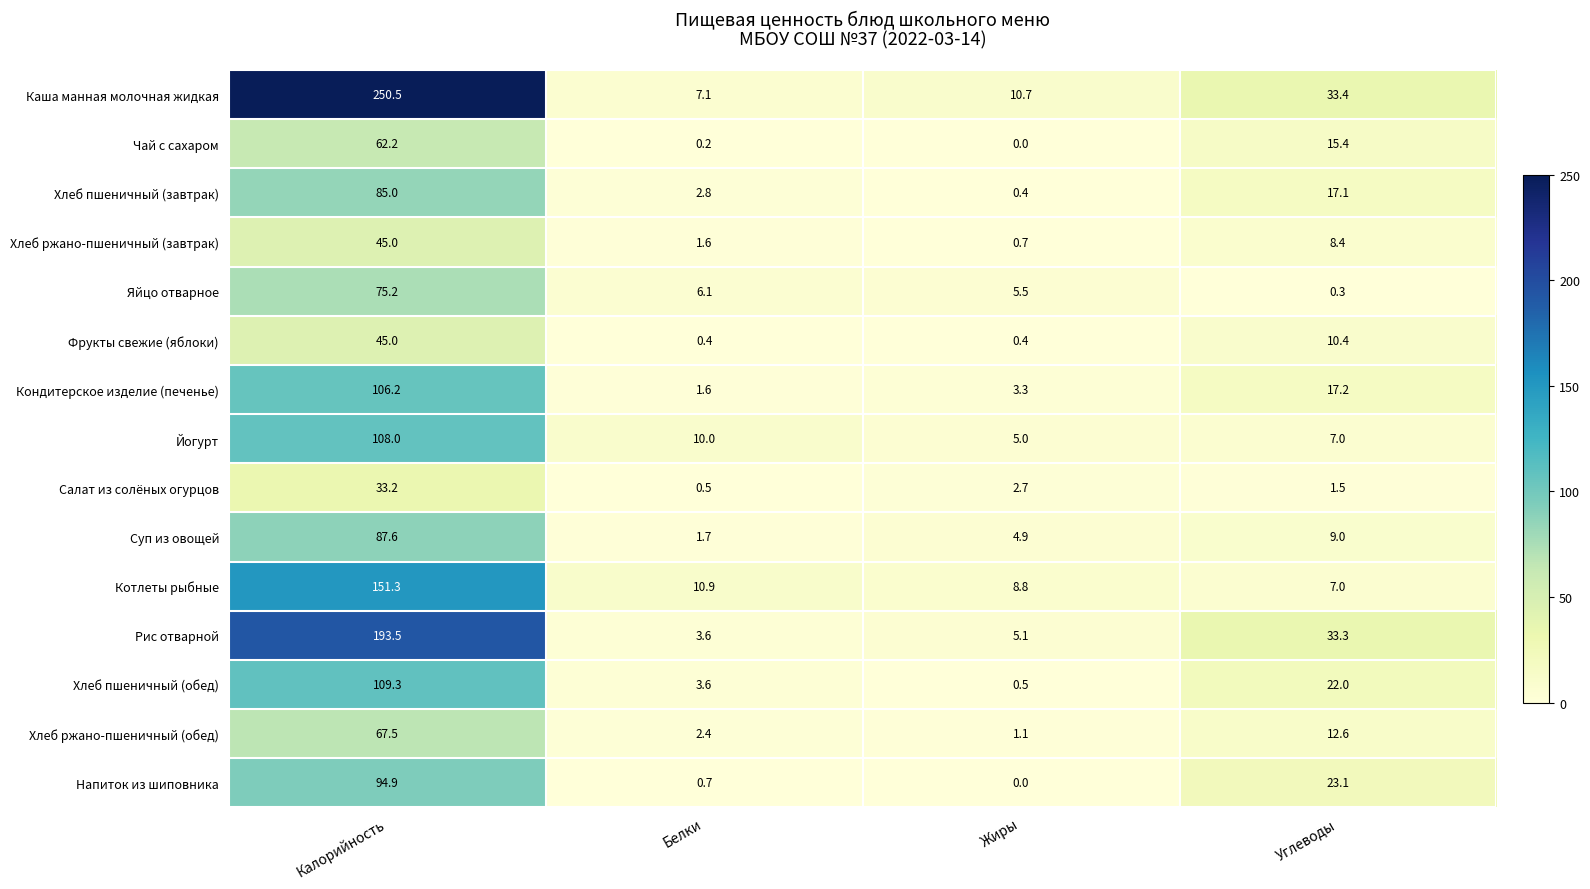

At which category is the sum across all series the highest?

Калорийность